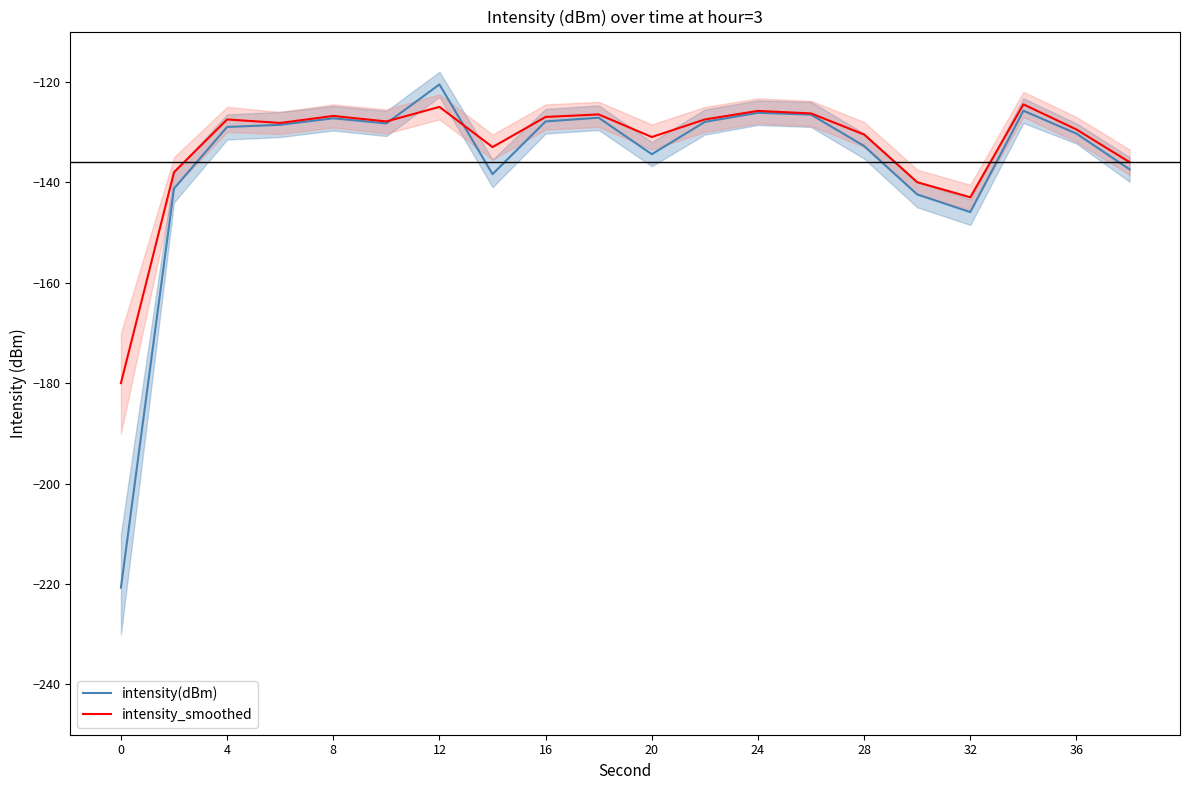

At which label does intensity(dBm) first exceed -128?

8